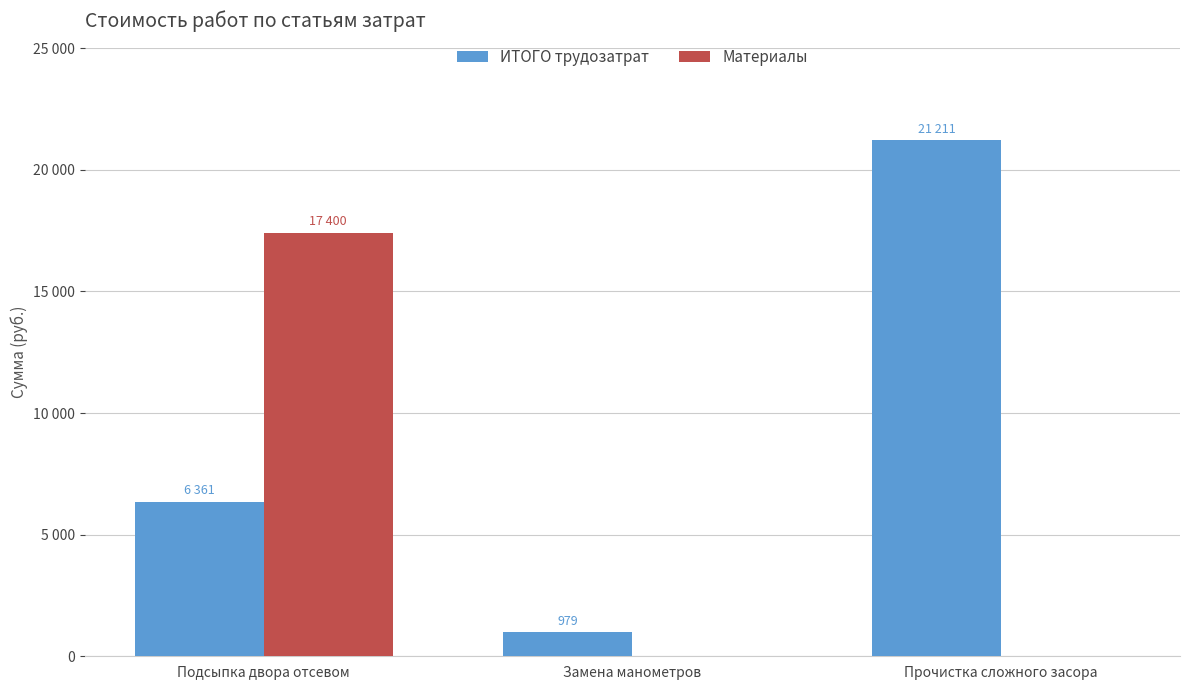

Rank the series at Замена манометров from lowest to highest value.

Материалы, ИТОГО трудозатрат